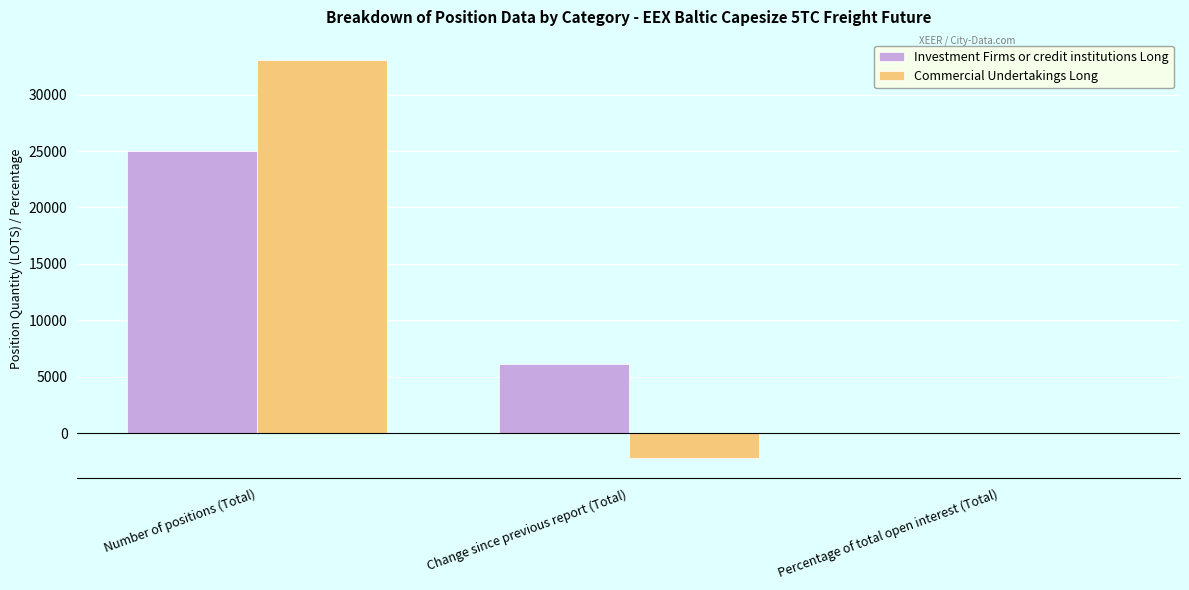

Between Number of positions (Total) and Percentage of total open interest (Total), which series saw the biggest shift?

Commercial Undertakings Long